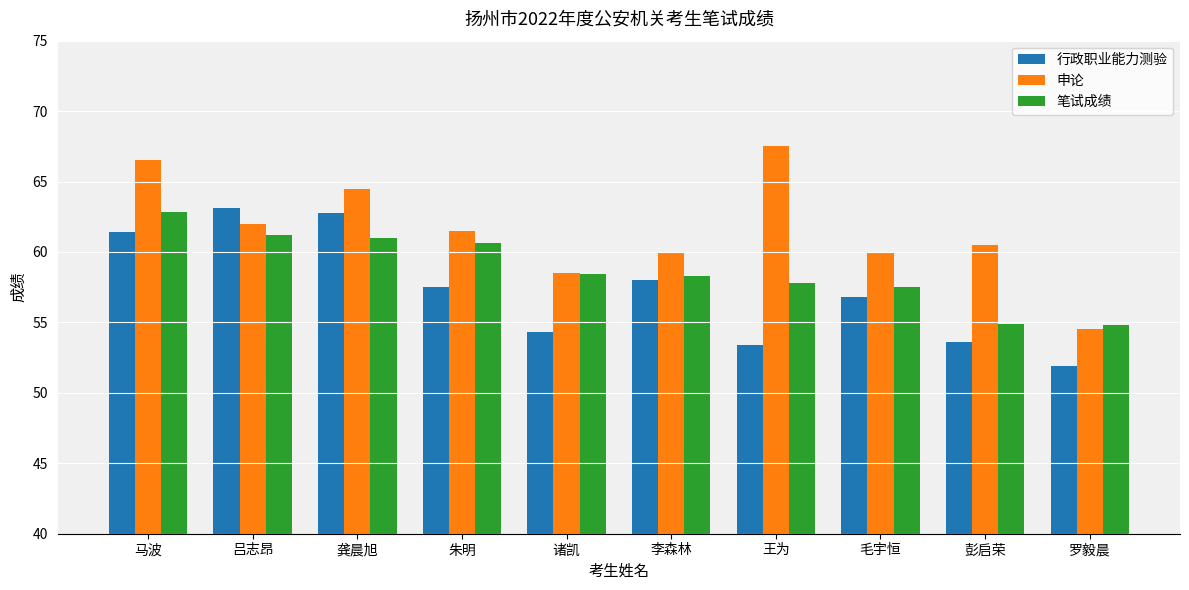

Rank the series by their average value, from lowest to highest.

行政职业能力测验, 笔试成绩, 申论